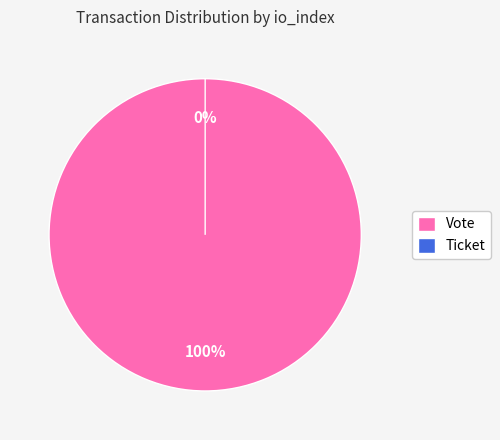

How many segments does this pie chart have?

2